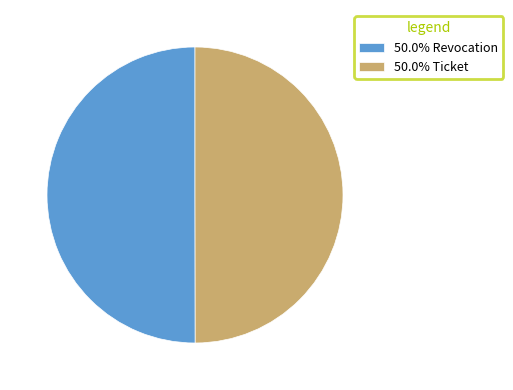

Is the sum of 50.0% Revocation and 50.0% Ticket greater than half?

Yes